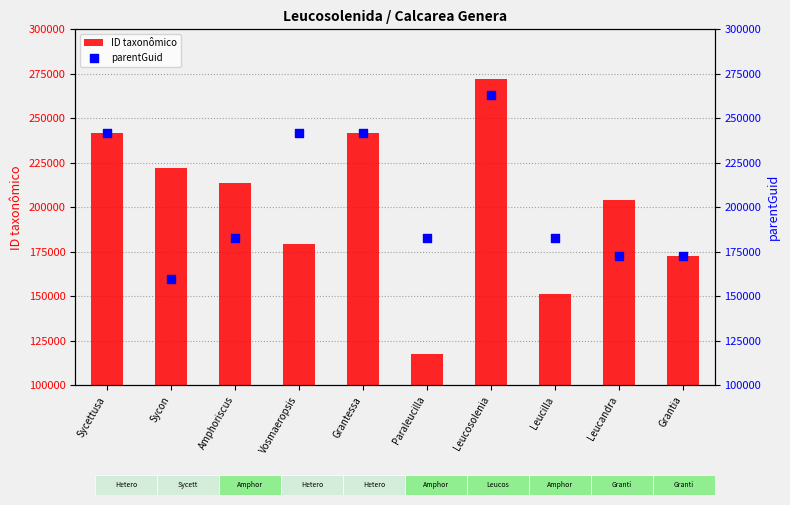

At which category is the sum across all series the highest?

Leucosolenia